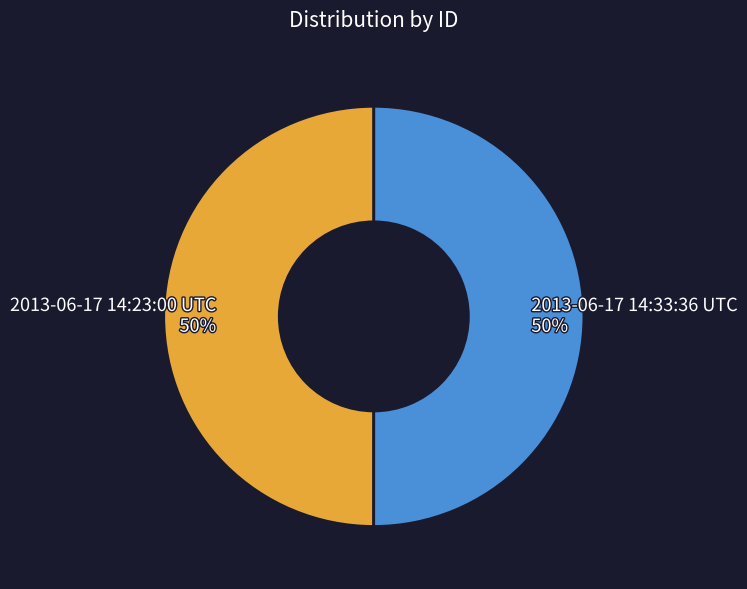

To the nearest percent, what is the average slice percentage?

50%